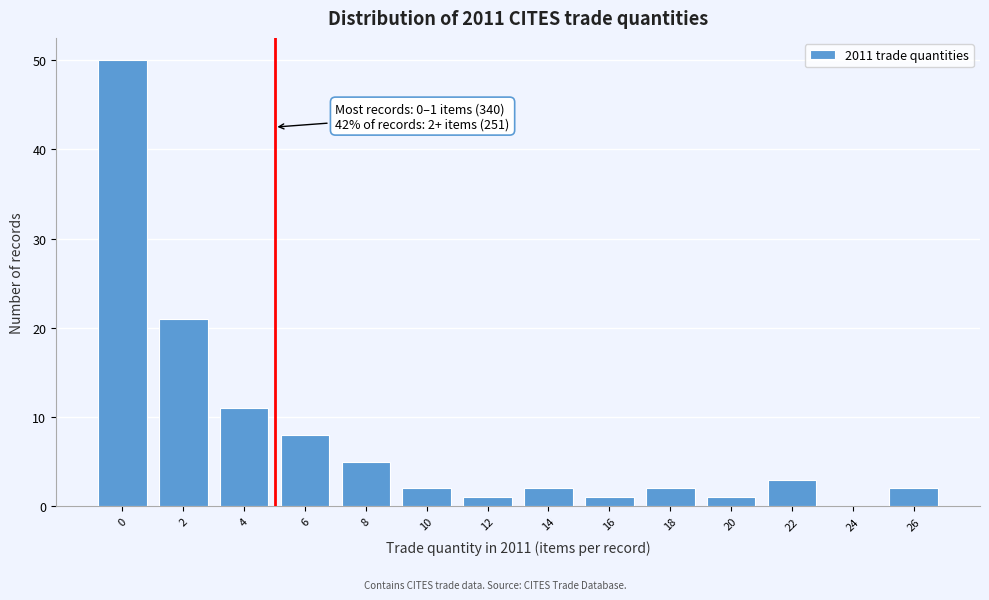

Reading left to right, transcribe all the data shown in this chart.

0=50	2=21	4=11	6=8	8=5	10=2	12=1	14=2	16=1	18=2	20=1	22=3	24=0	26=2